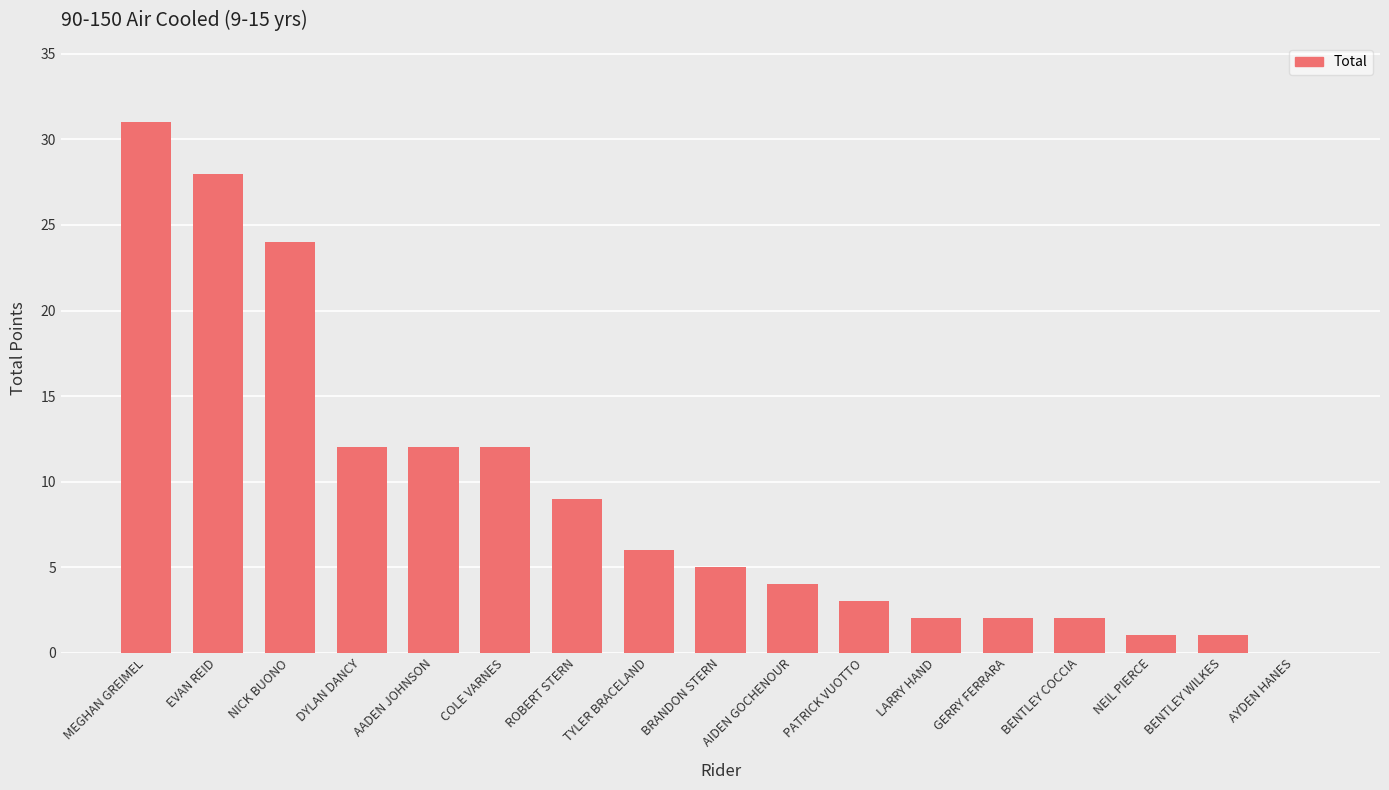

Does the chart contain stacked bars?

No